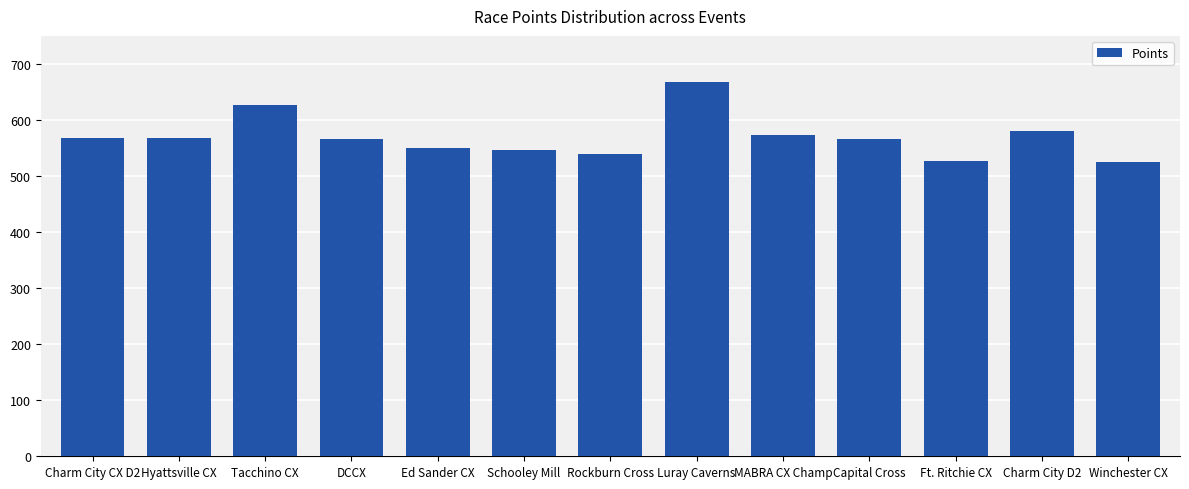

What is the average value?

569.5